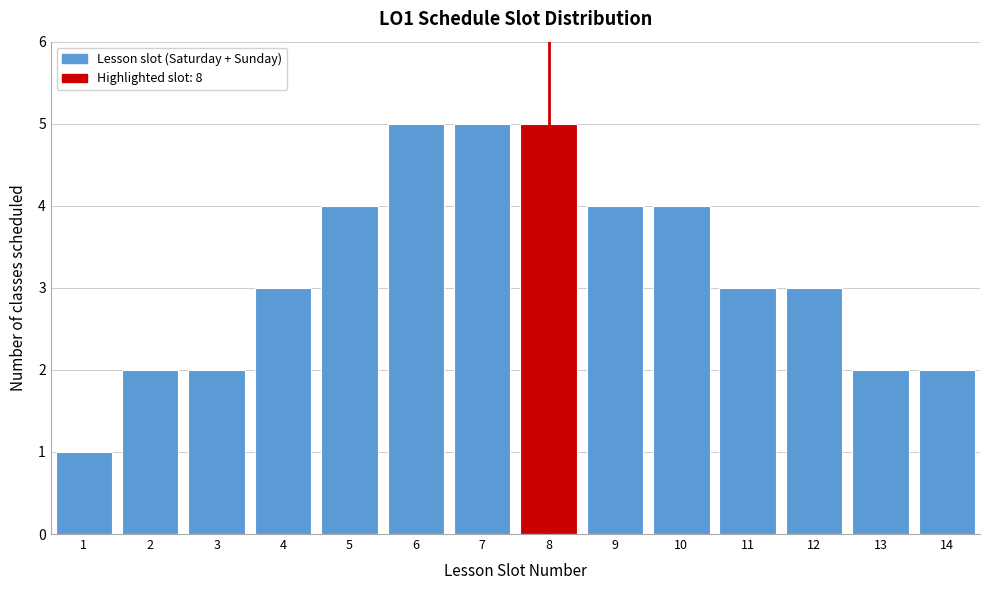

Reading right to left, extract all data points from this chart.

14=2	13=2	12=3	11=3	10=4	9=4	8=5	7=5	6=5	5=4	4=3	3=2	2=2	1=1